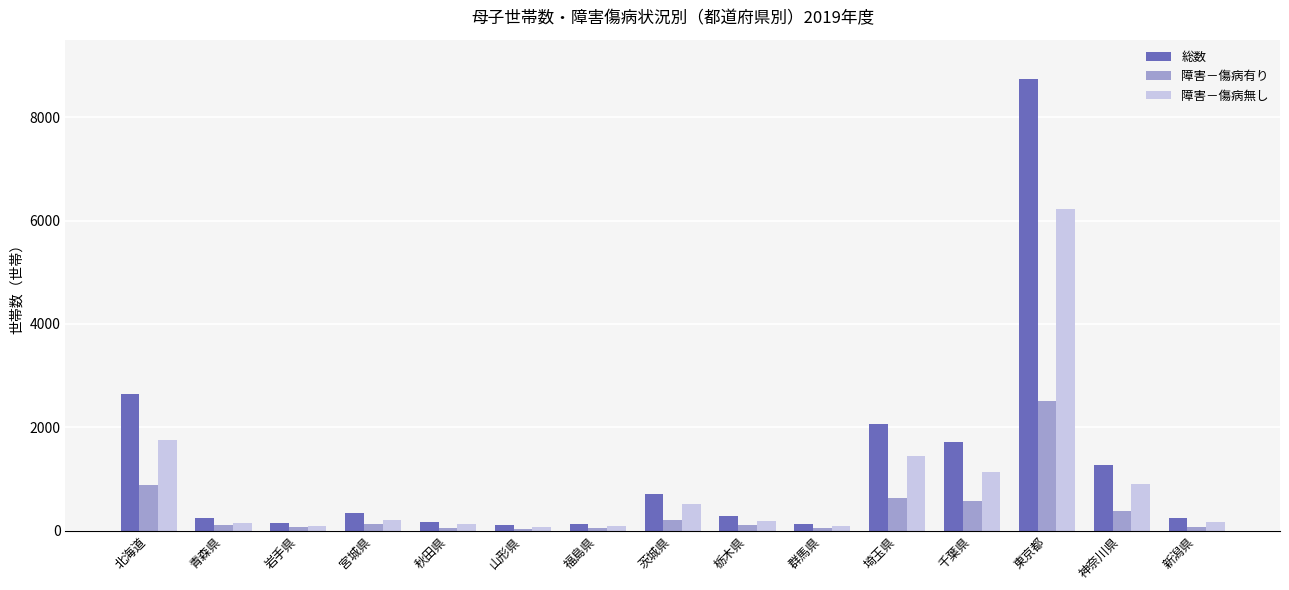

Which series changed the most between 青森県 and 千葉県?

総数